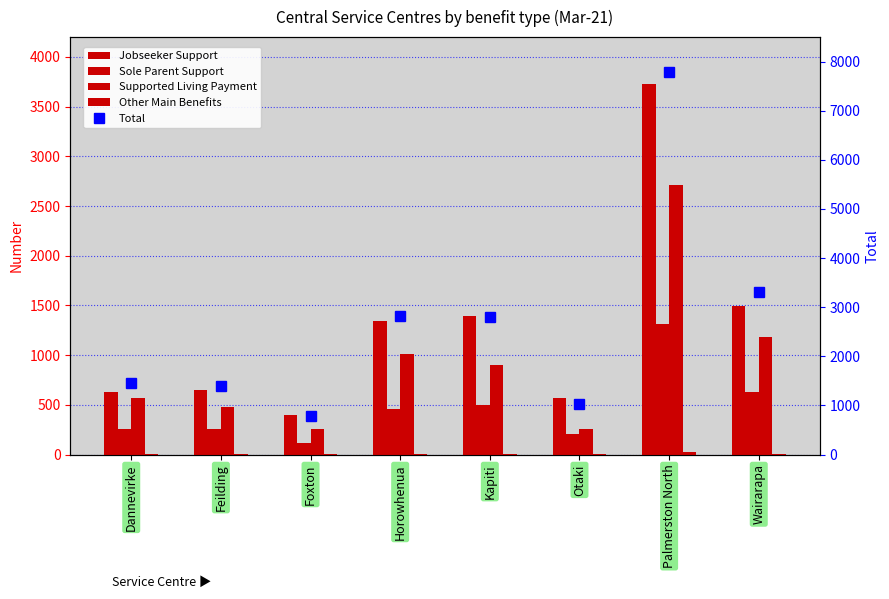

True or false: Sole Parent Support has a value of 178 at Foxton.

False